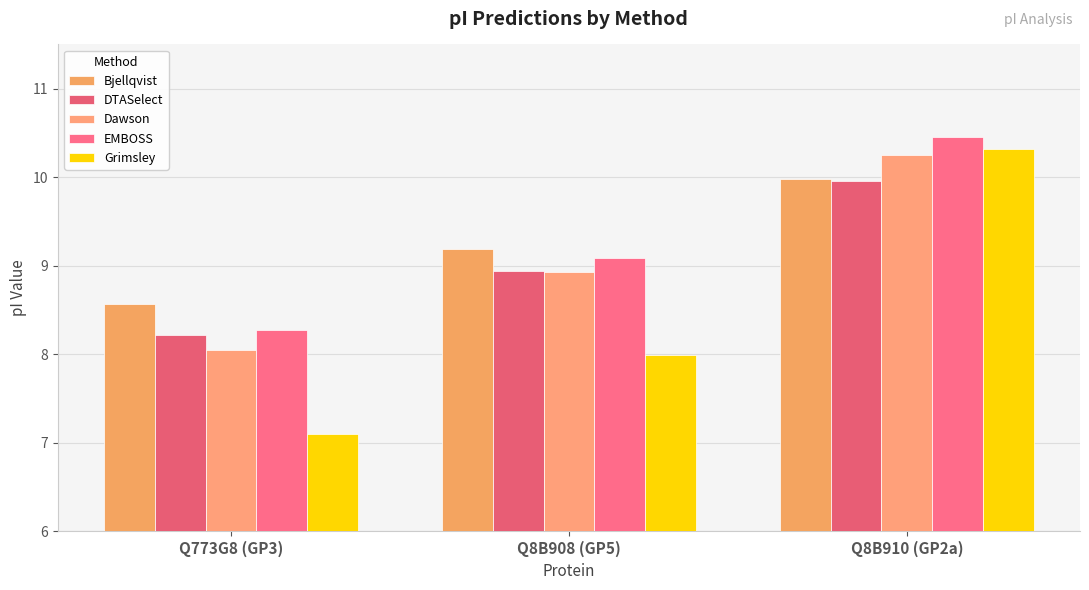

Reading left to right, extract all data points from this chart.

Bjellqvist: 8.6	9.2	10.0
DTASelect: 8.2	8.9	10.0
Dawson: 8.1	8.9	10.2
EMBOSS: 8.3	9.1	10.5
Grimsley: 7.1	8.0	10.3